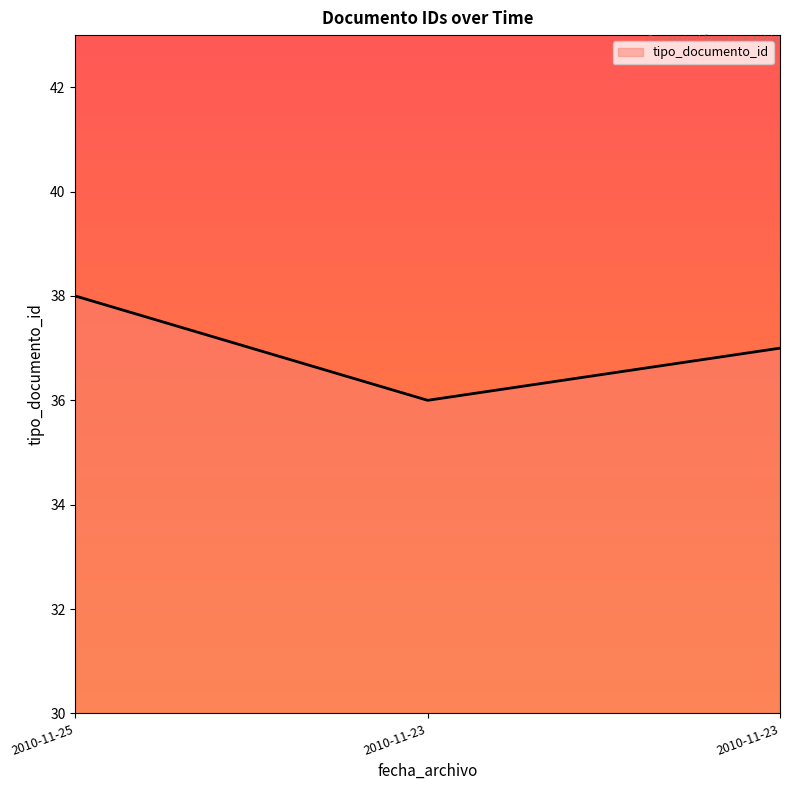

Rank the categories by value from lowest to highest.

2010-11-23, 2010-11-23, 2010-11-25